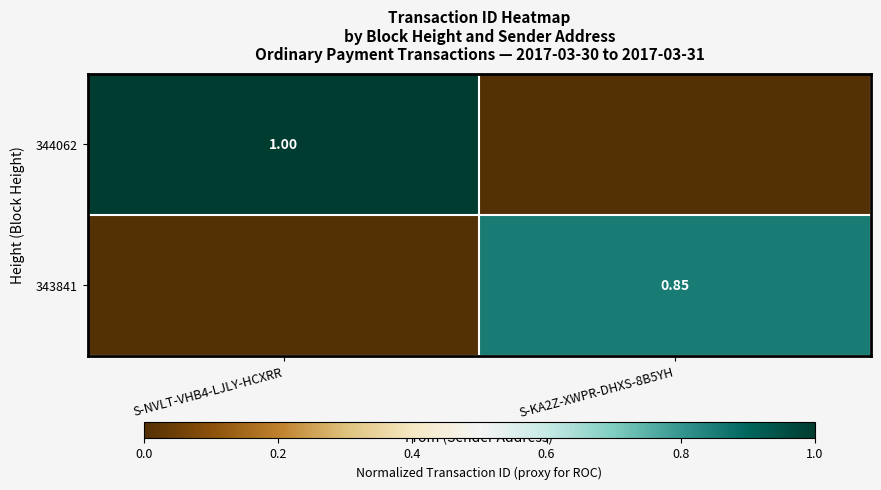

Is the value of 344062 at S-NVLT-VHB4-LJLY-HCXRR greater than the value of 343841 at S-KA2Z-XWPR-DHXS-8B5YH?

Yes